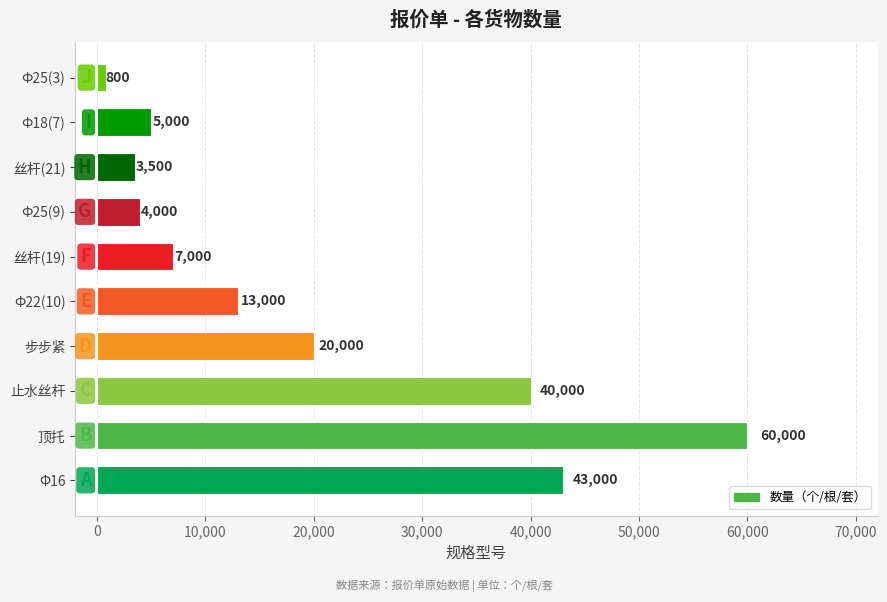

What is the minimum value shown in the chart?

800